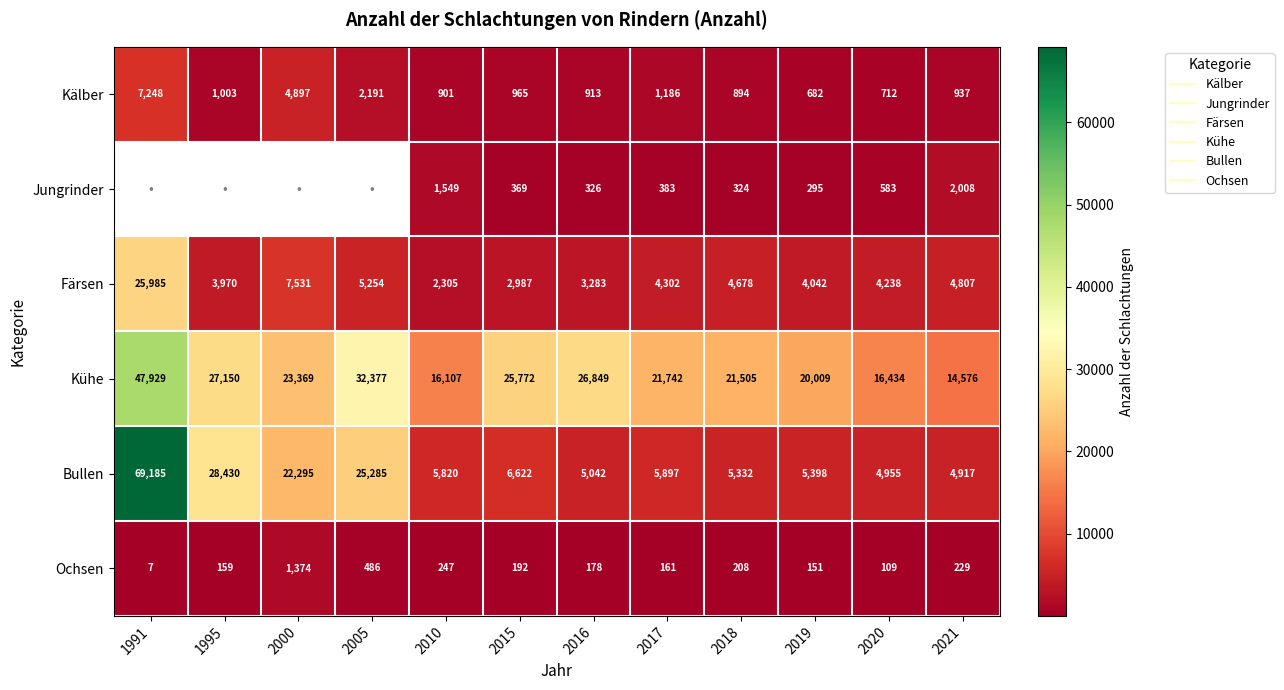

Between 2016 and 2021, which is larger?

2021